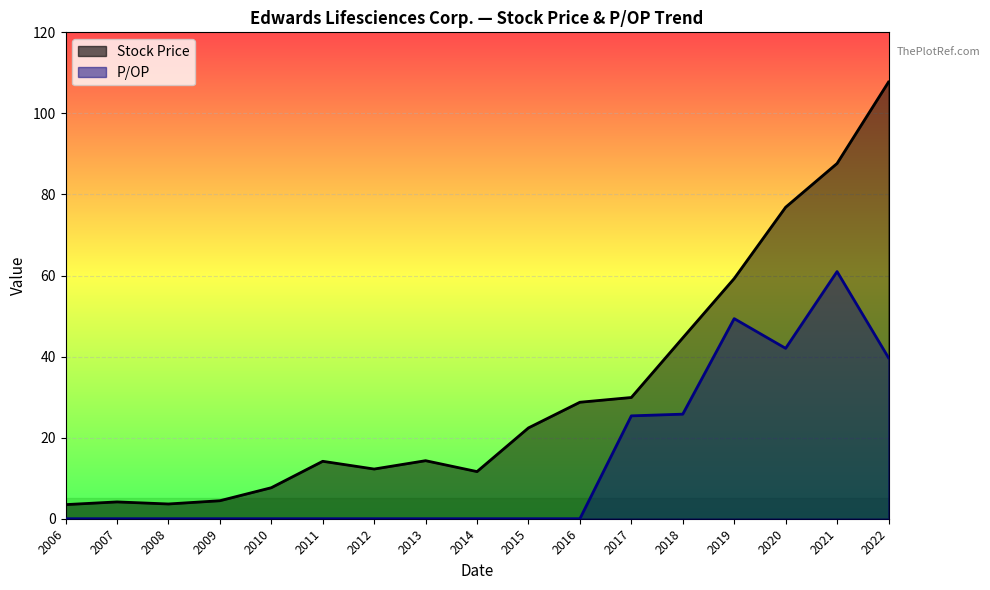

The value of Stock Price at 2021 is 139.7. True or false?

False